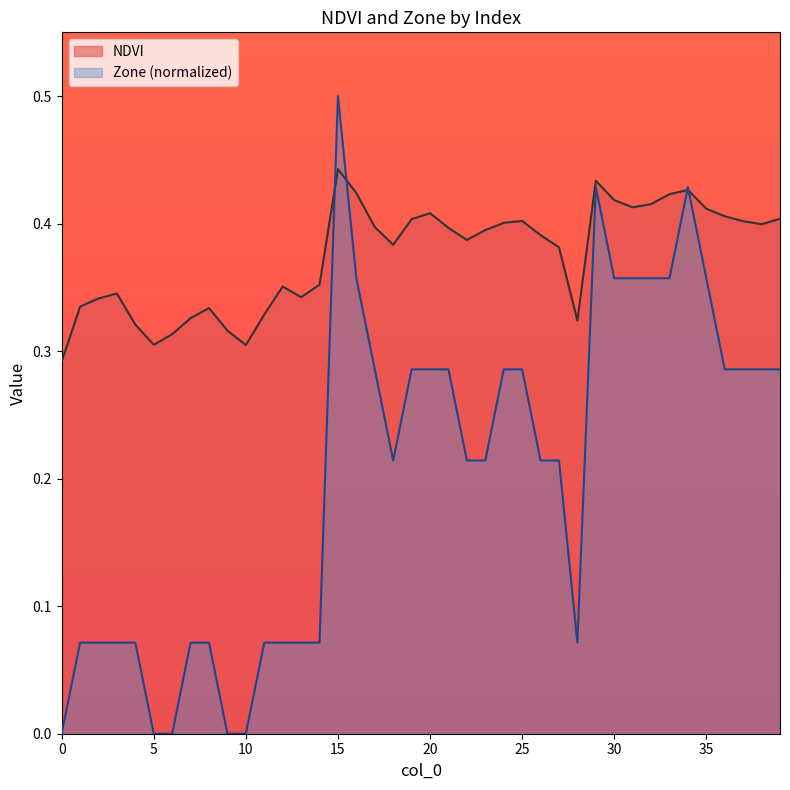

What is the greatest value displayed?

0.5